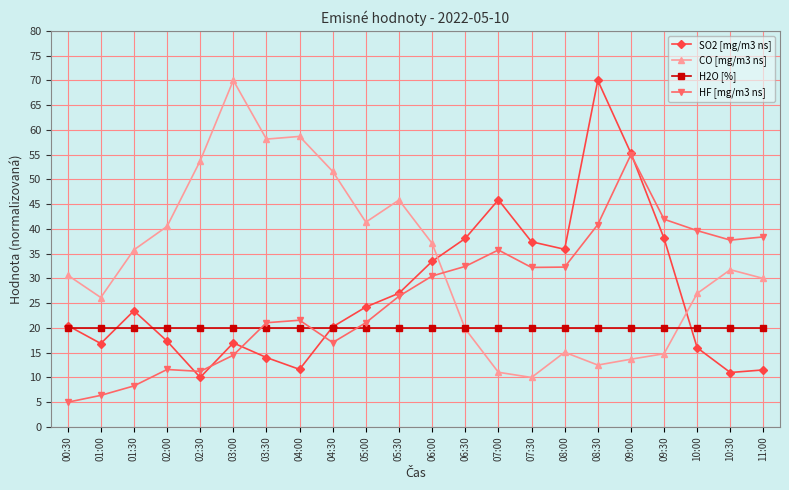

What are all the series names shown in the legend?

SO2 [mg/m3 ns], CO [mg/m3 ns], H2O [%], HF [mg/m3 ns]